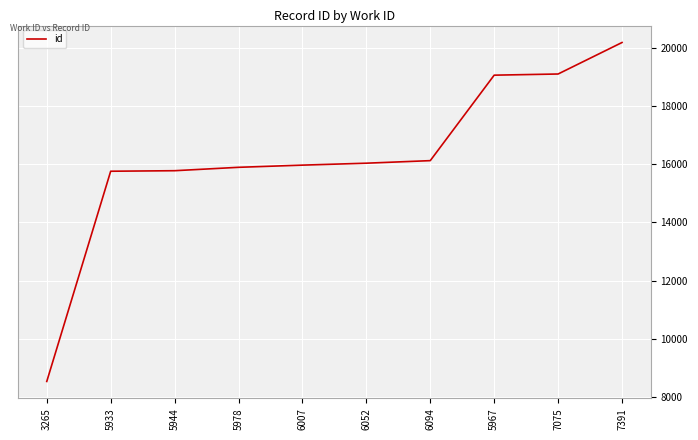

What is the approximate value at 7391, to the nearest 10?

20200